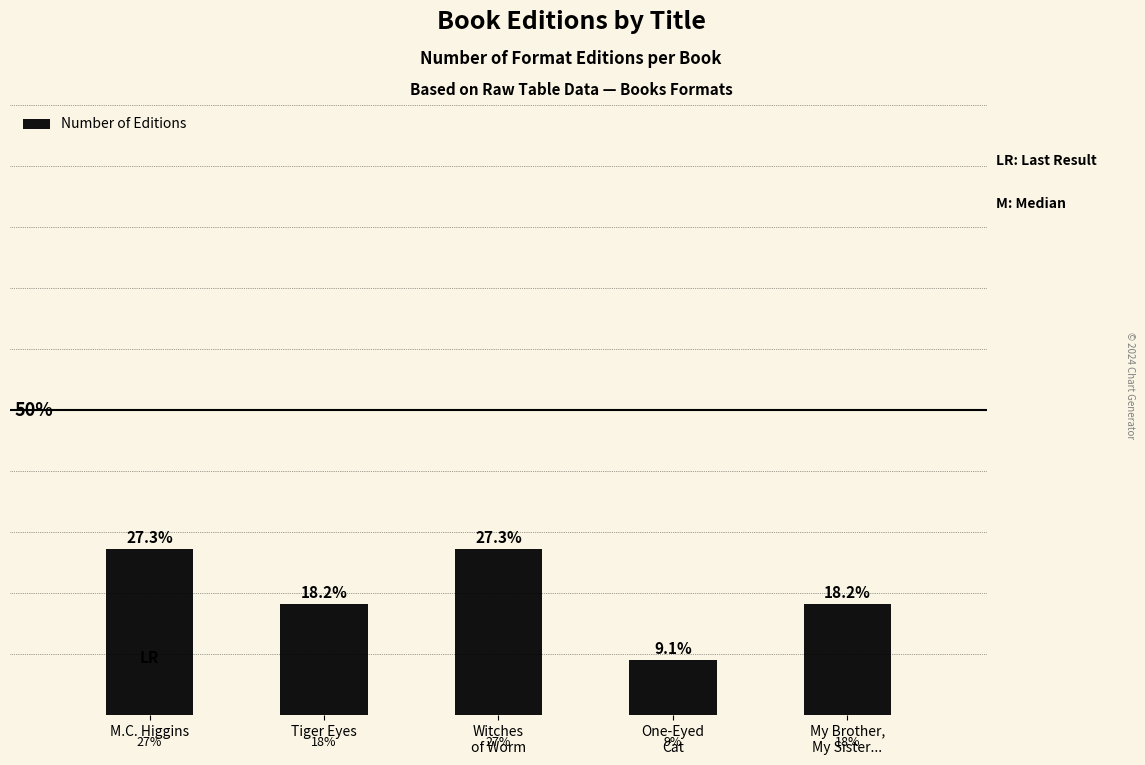

Does the chart contain any negative values?

No